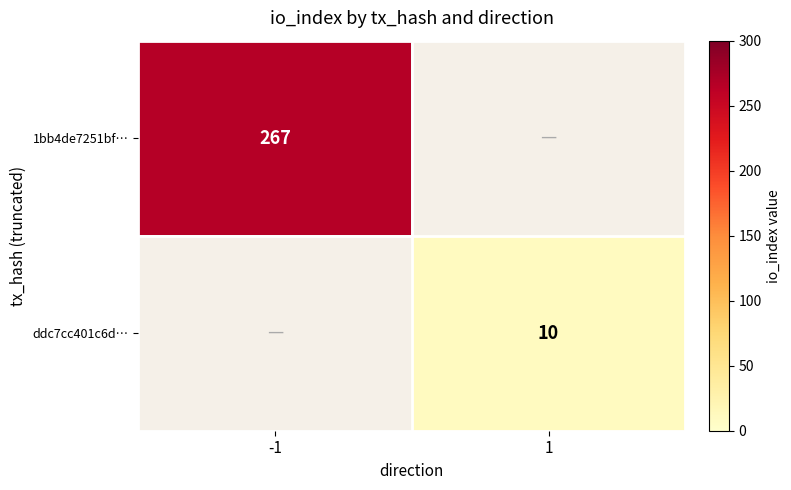

The ddc7cc401c6d… series shows 10 at 1. True or false?

True